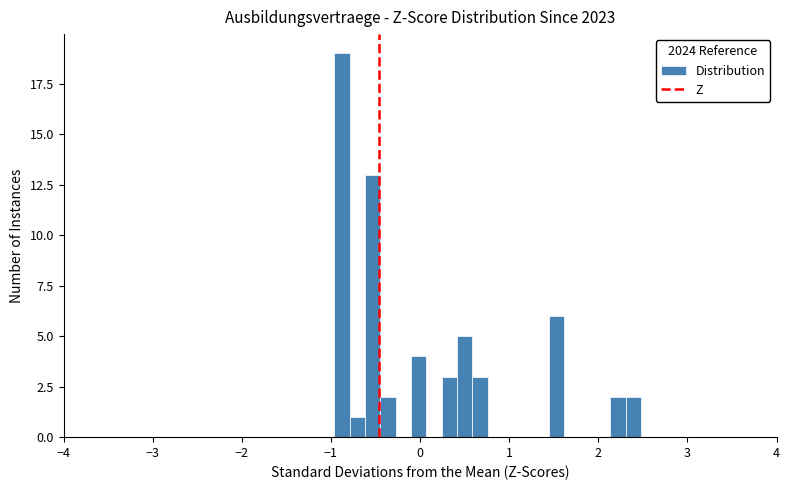

Read against the x-axis, roughly where is the centre of the tallest bar?

-0.9